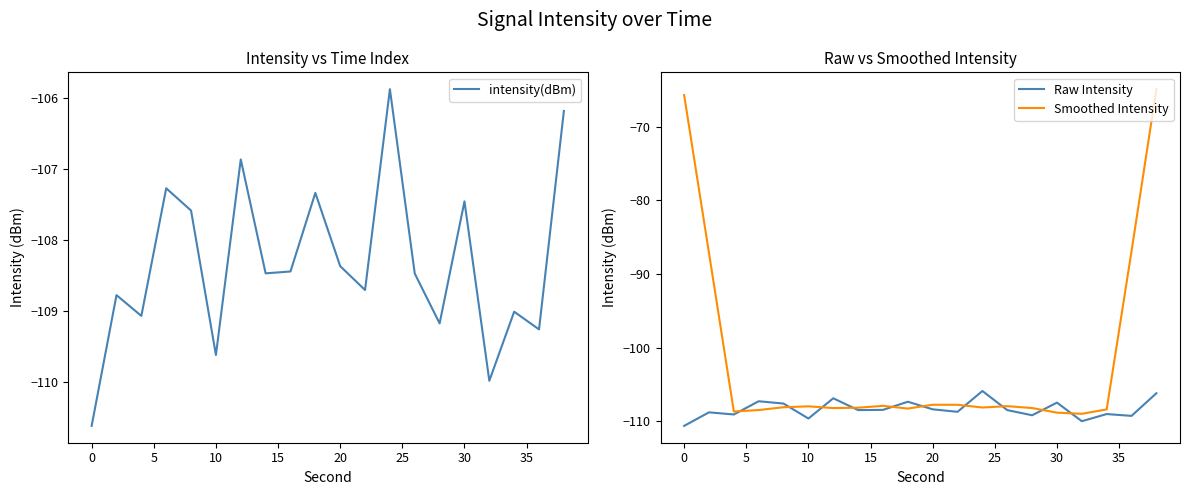

What is the maximum value for Raw Intensity?

-105.9